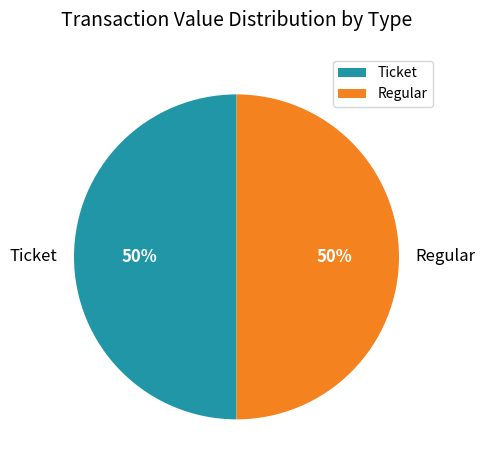

How many segments does this pie chart have?

2